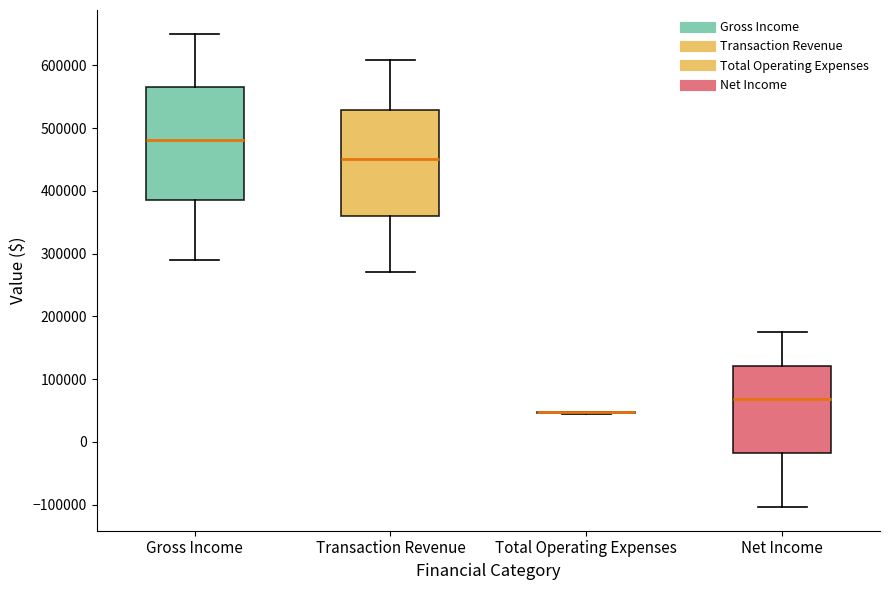

Reading left to right, read every box against the y-axis: the position of its median line, the range the box covers, and the ends of its whiskers. The values are not printed on the chart, so give them approximately, as read against the axis.

Gross Income: median 480000, box 390000 to 570000, whiskers 290000 to 650000
Transaction Revenue: median 450000, box 360000 to 530000, whiskers 270000 to 610000
Total Operating Expenses: box collapsed to a line at 50000, whiskers 40000 to 50000
Net Income: median 70000, box -20000 to 120000, whiskers -100000 to 170000